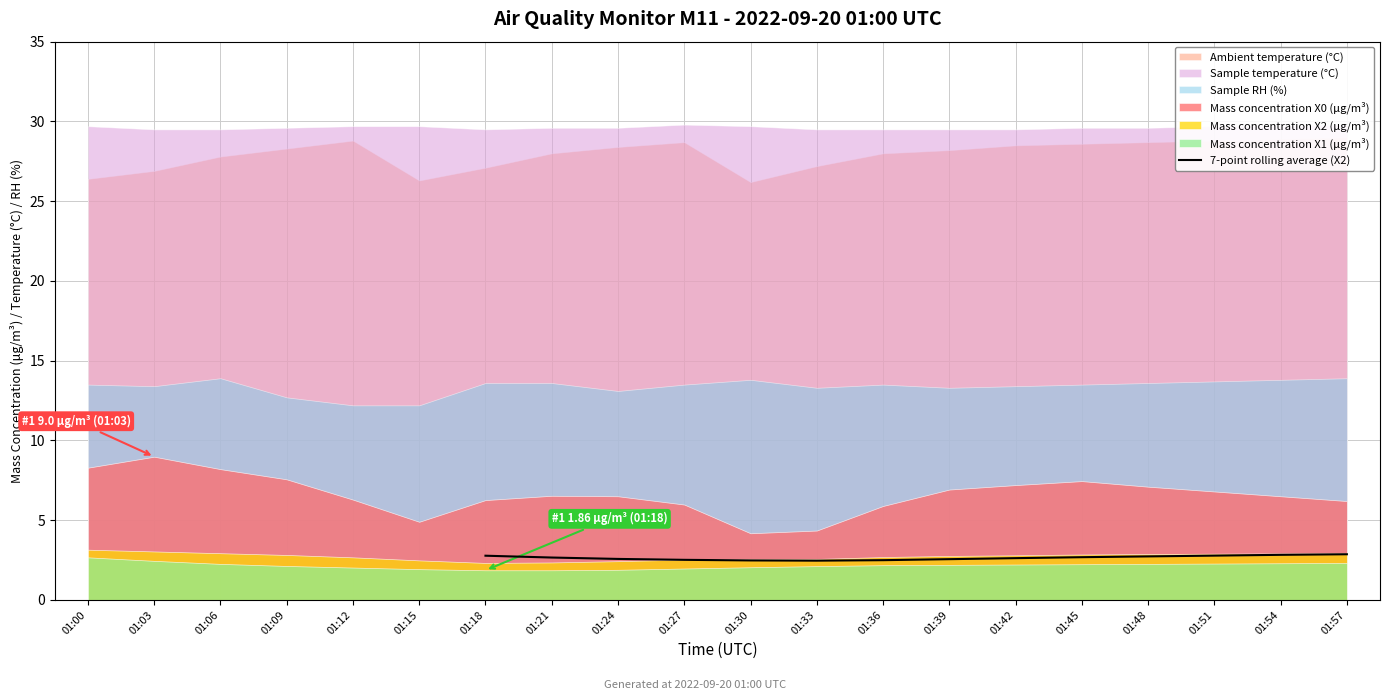

Is it true that 7-point rolling average (X2) equals 0.9 at 01:48?

False